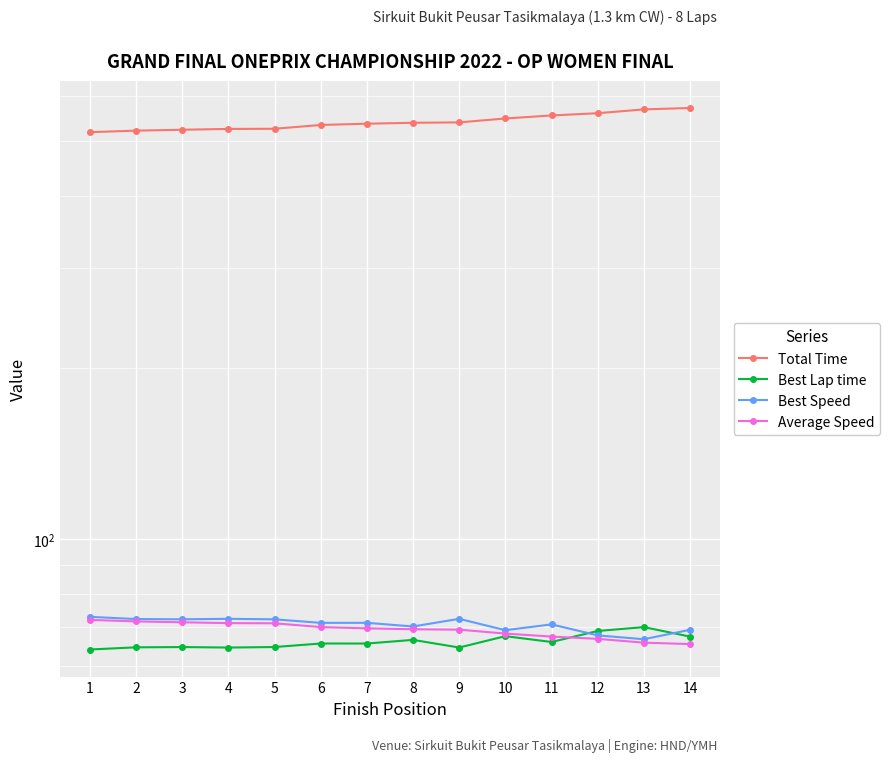

Which series has the largest range (max minus min)?

Total Time